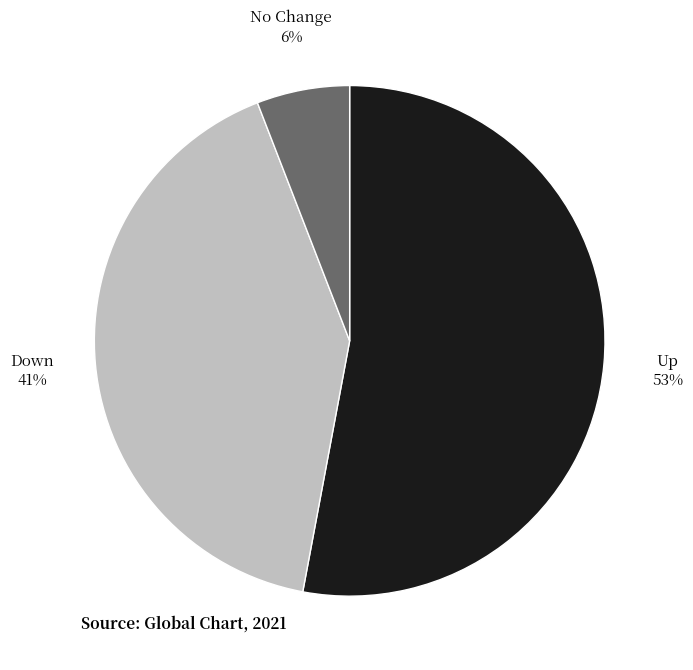

Is Up the majority of the pie?

Yes